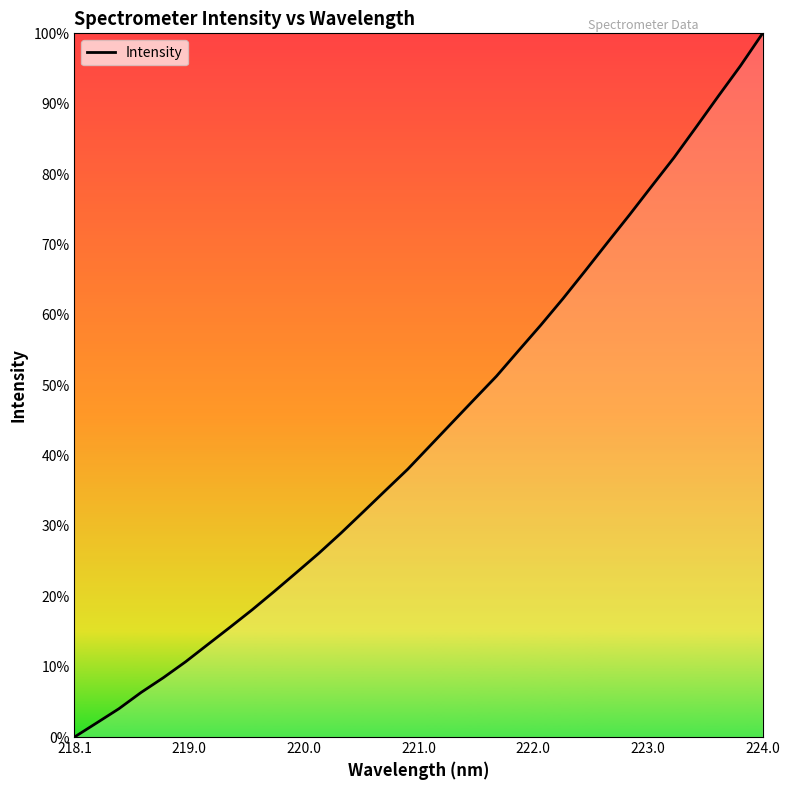

Does the chart display data point markers on the line(s)?

No